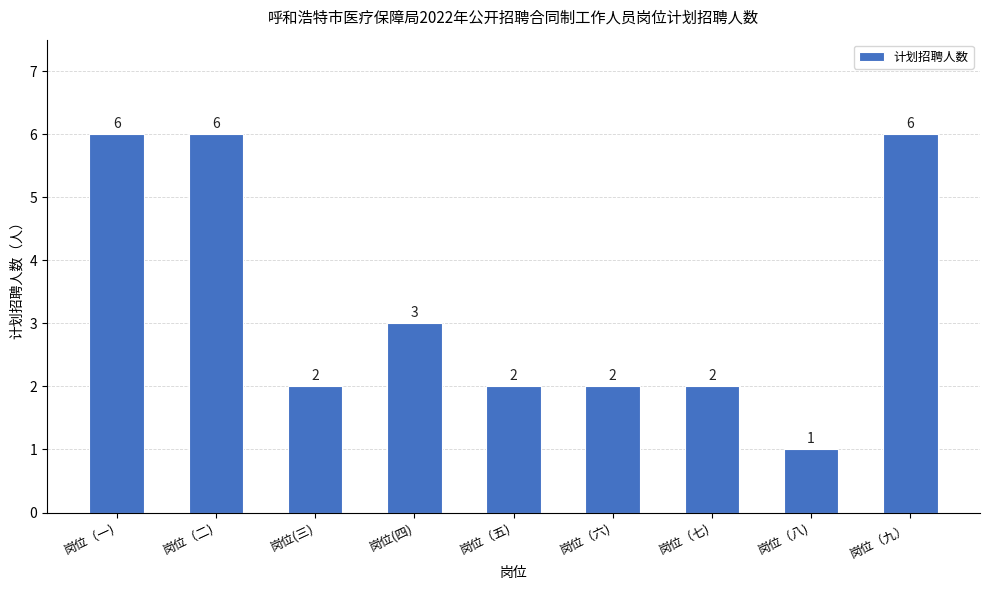

What is the label of the 9th bar from the left?

岗位（九）